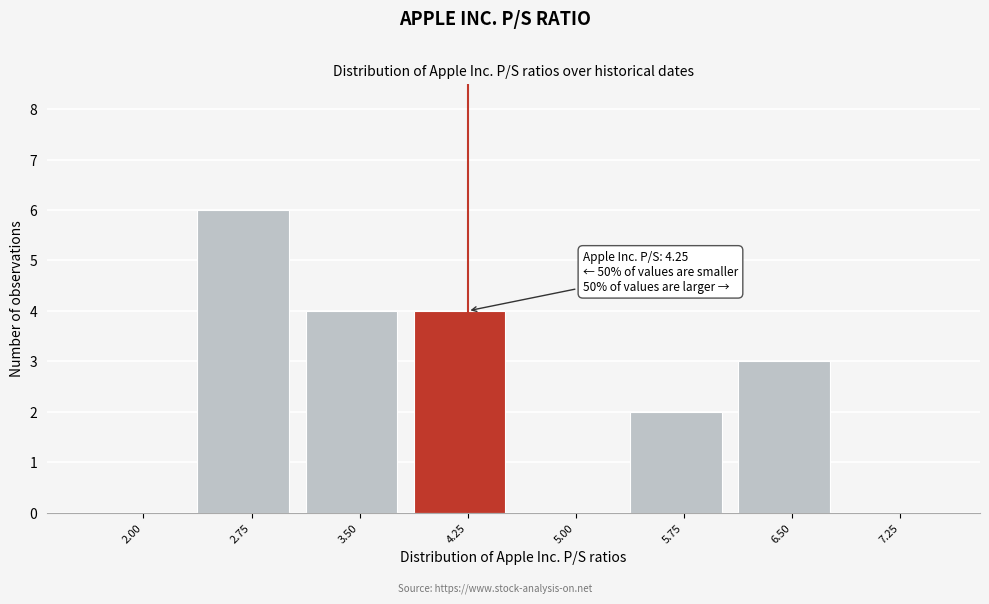

Reading right to left, list all the values displayed in this chart.

7.25=0	6.50=3	5.75=2	5.00=0	4.25=4	3.50=4	2.75=6	2.00=0